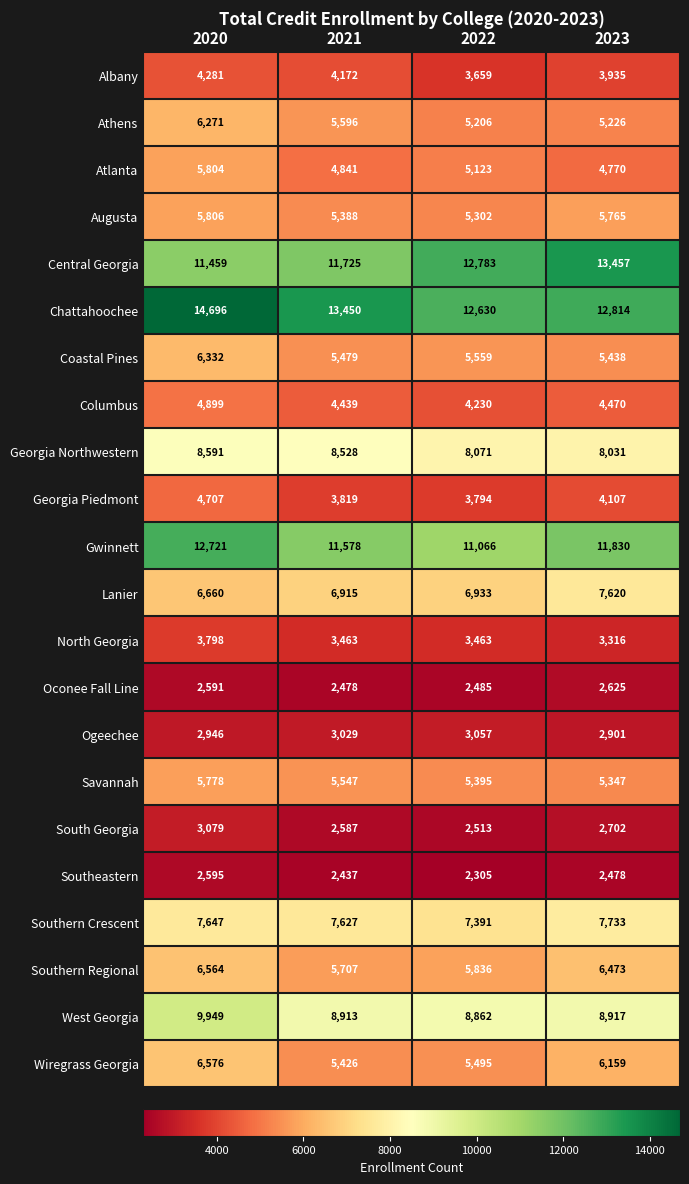

Which category has the lowest value in the Southern Regional series?

2021